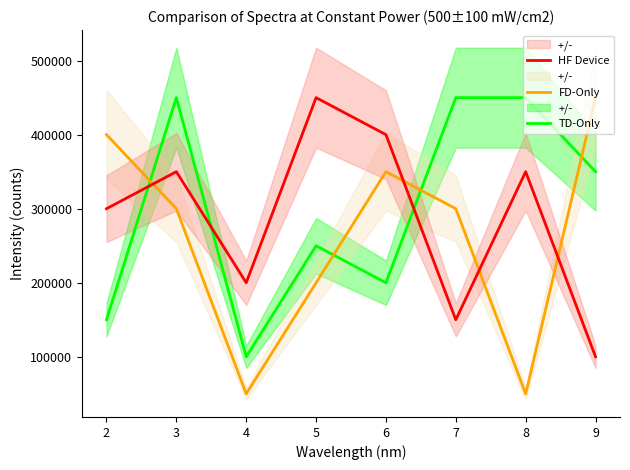

Where do TD-Only and HF Device first cross each other?

2 and 3